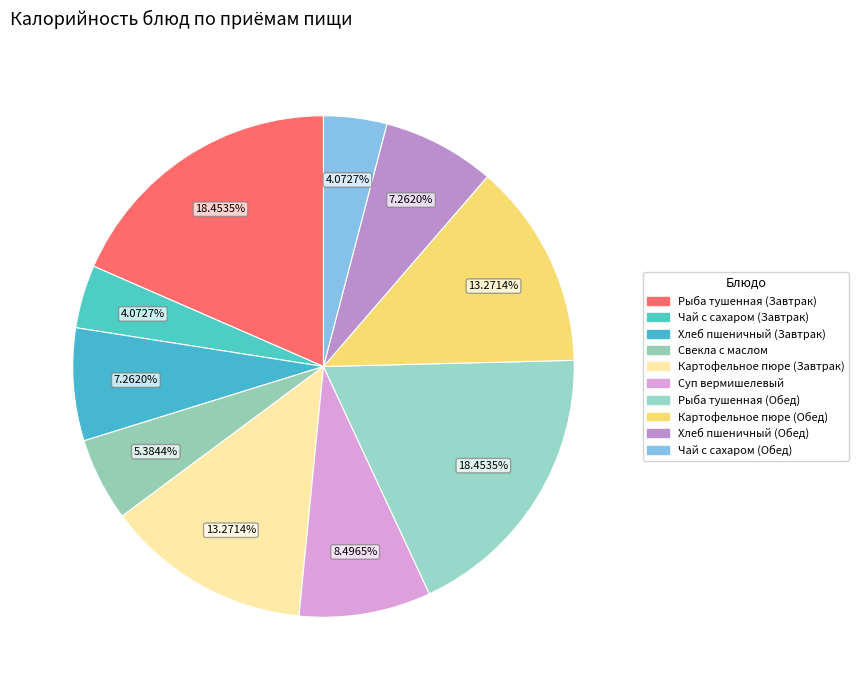

True or false: Рыба тушенная (Завтрак) accounts for 18% of the total.

True